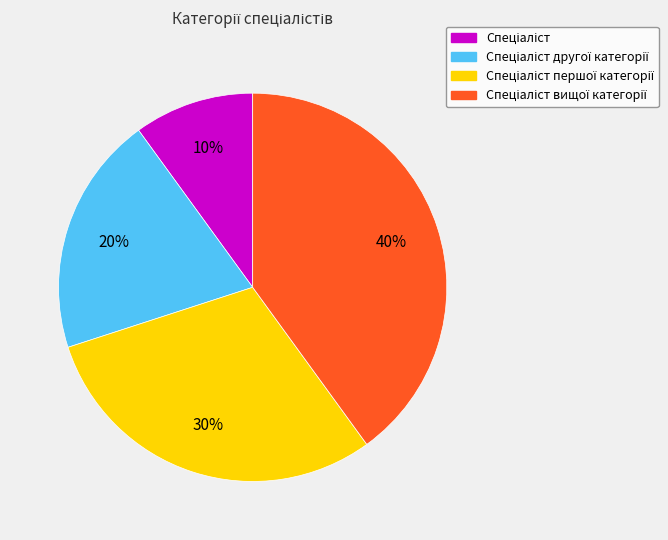

Does any single category account for the majority?

No